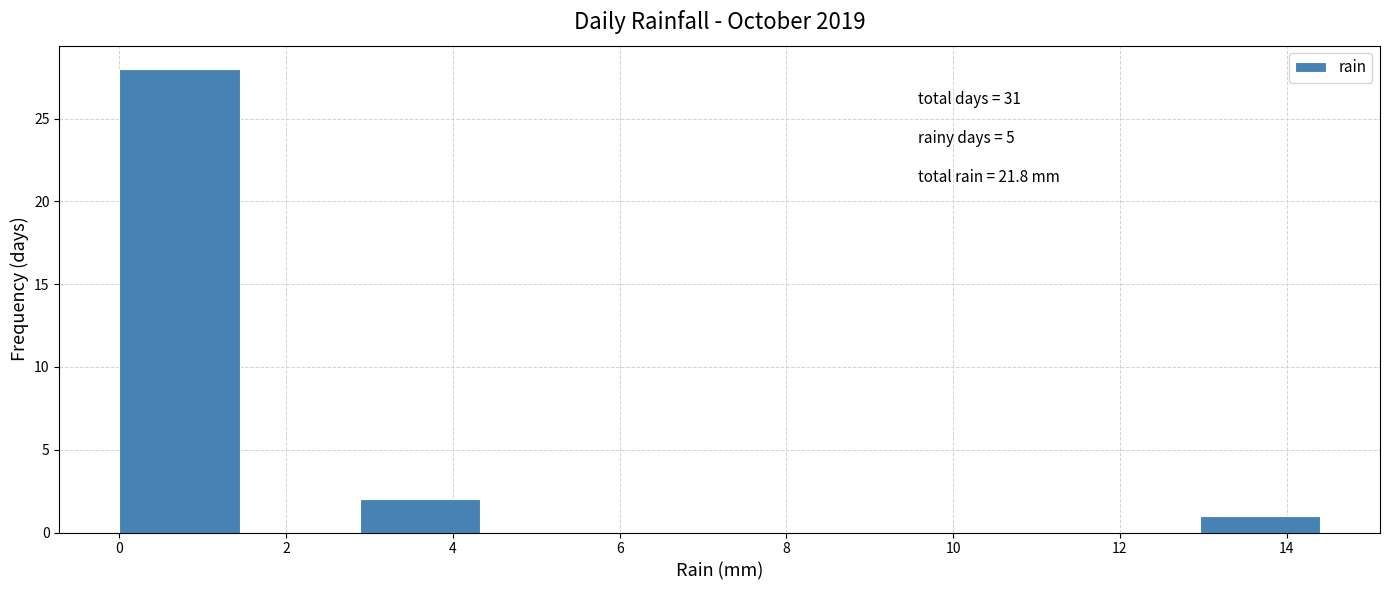

Which range on the x-axis has the tallest bar?

0.00 to 1.44